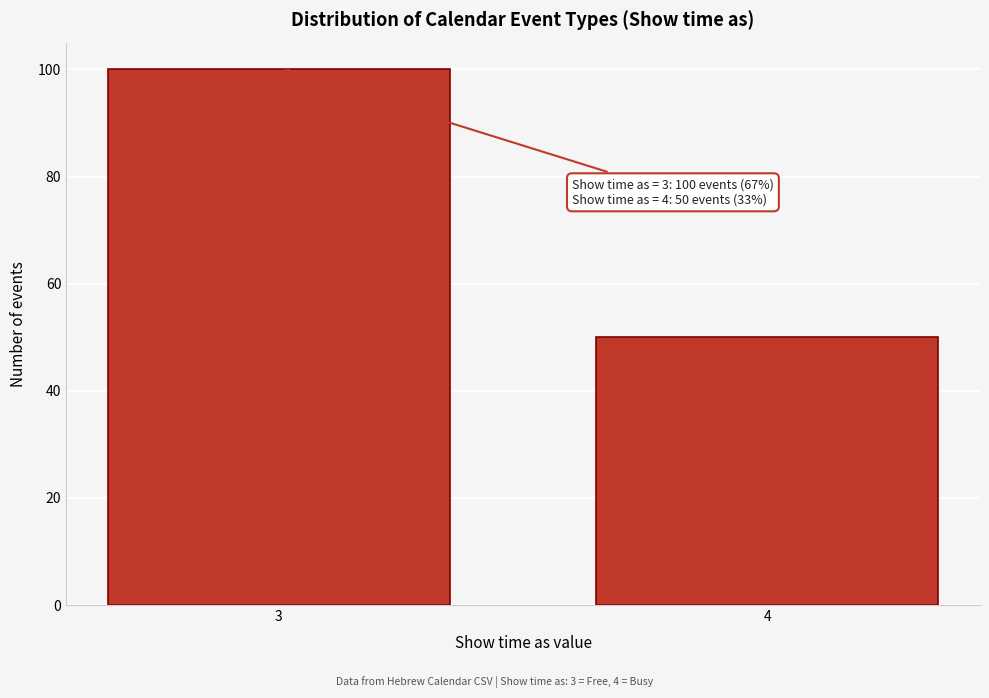

Reading left to right, list all the values displayed in this chart.

100	50